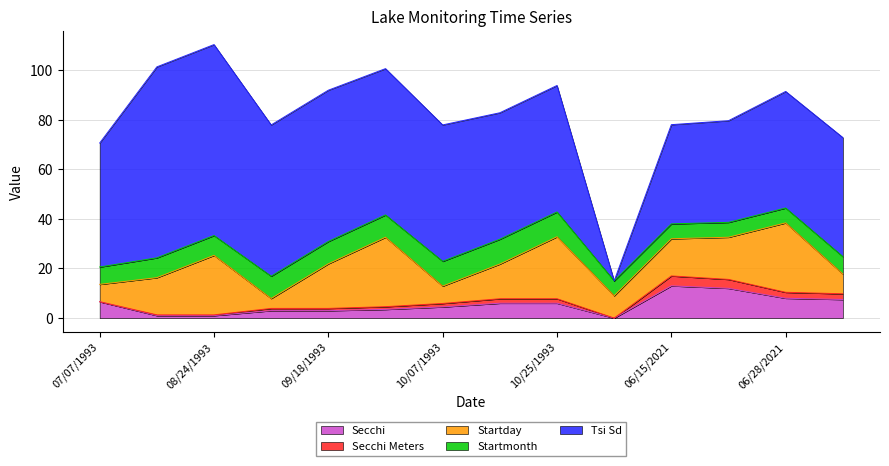

Which series changed the most between 10/07/1993 and 06/28/2021?

Startday